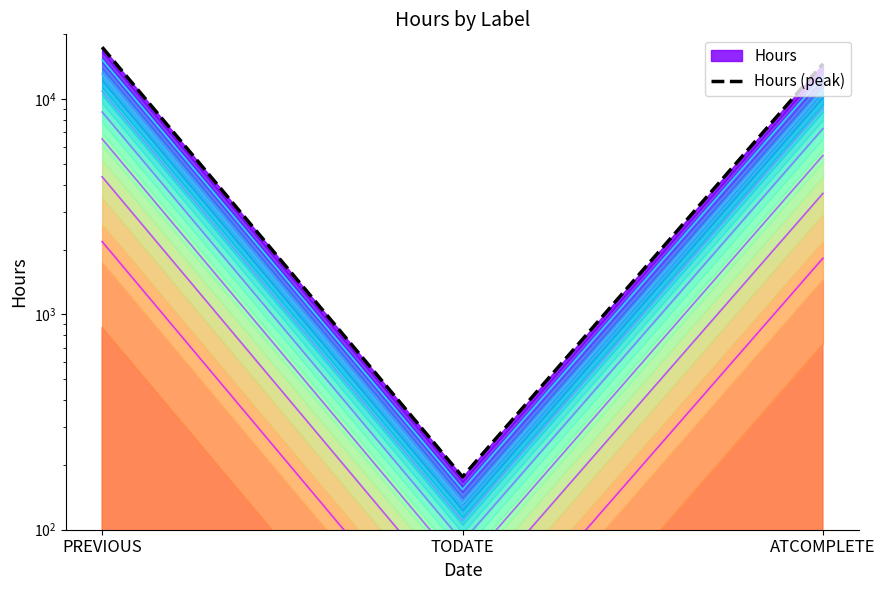

How many lines are shown in the chart?

1